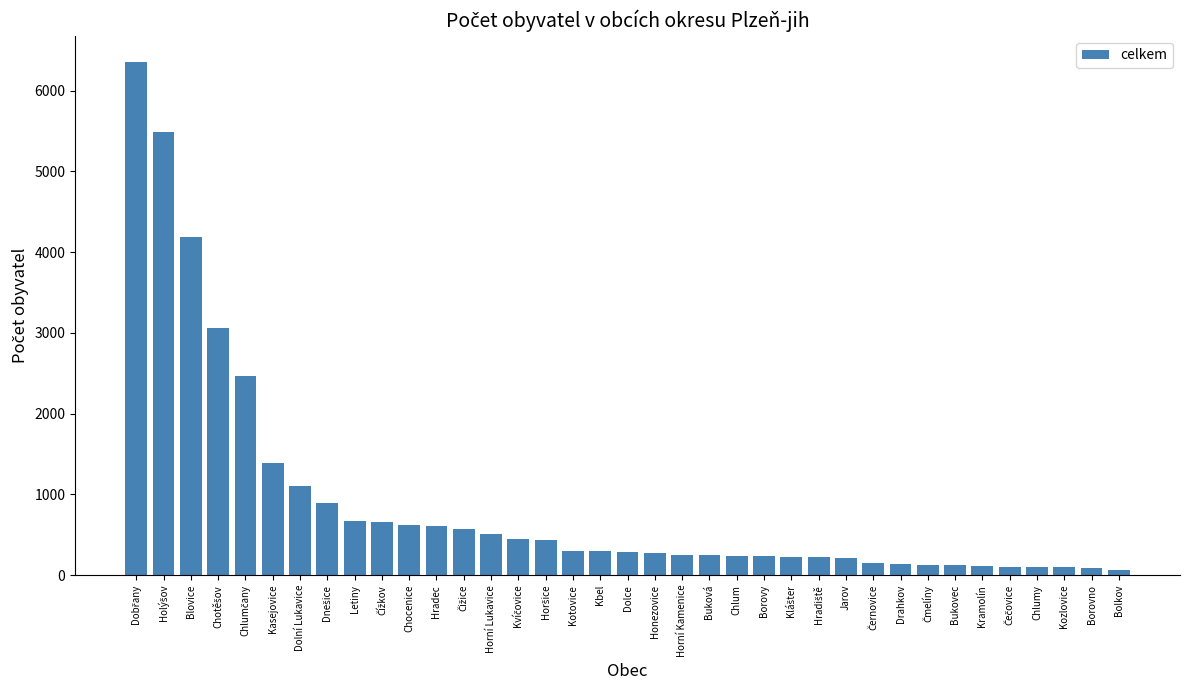

The chart shows a value of 138 at Drahkov. True or false?

True